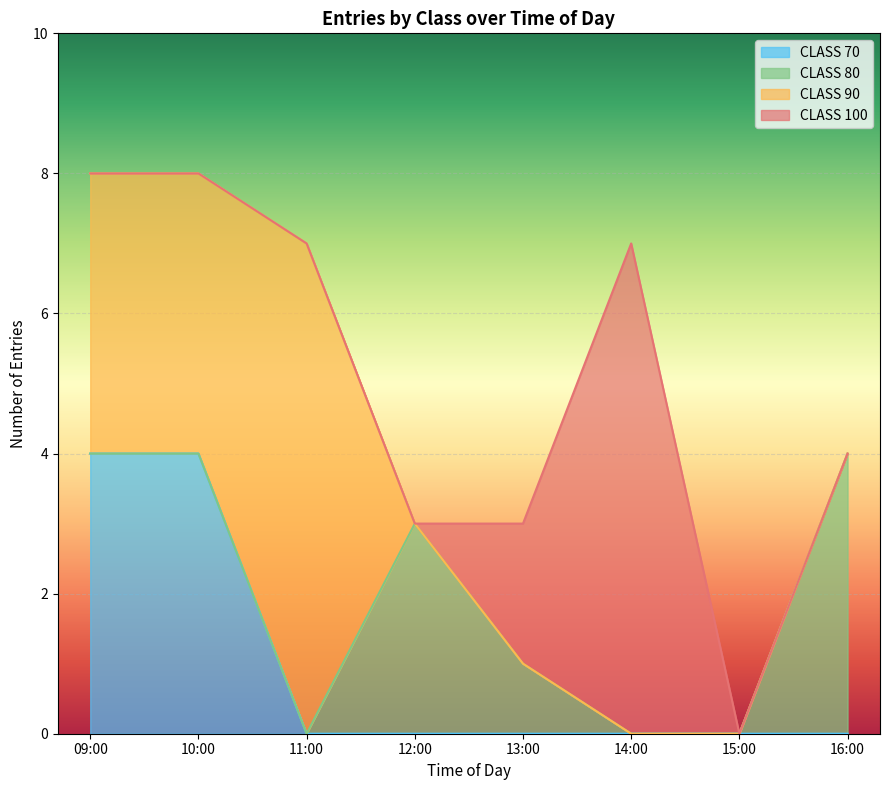

The value of CLASS 70 at 14:00 is 0. True or false?

True